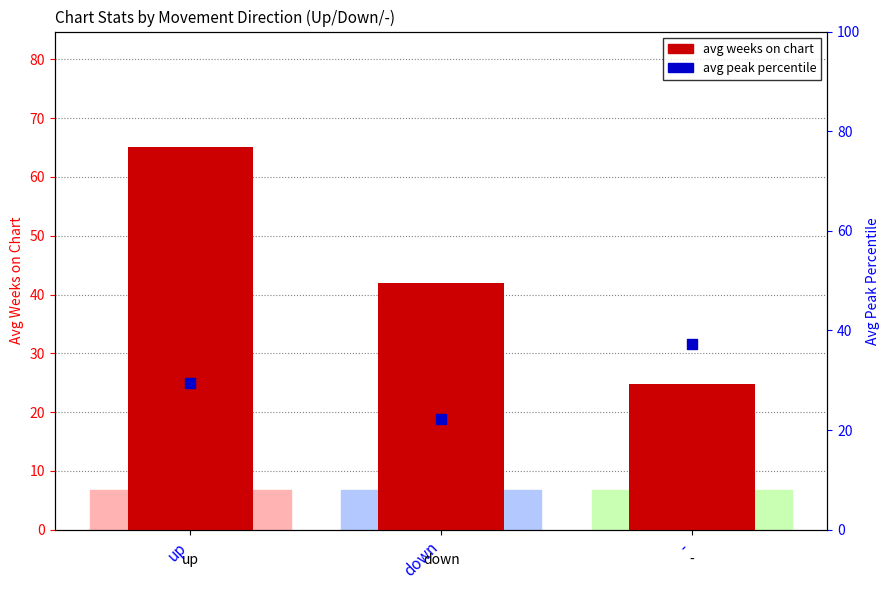

Which series contains the lowest Y value?

avg peak percentile